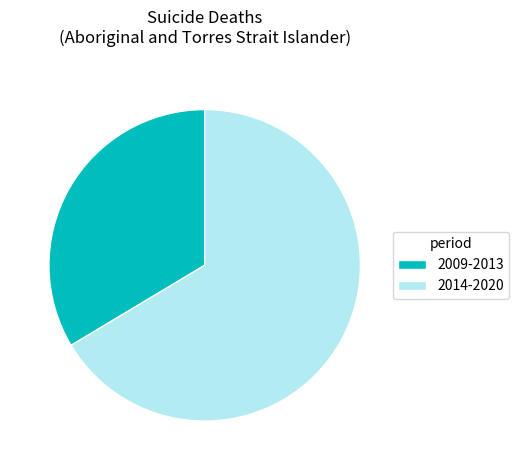

What is the largest slice in the pie chart?

2014-2020